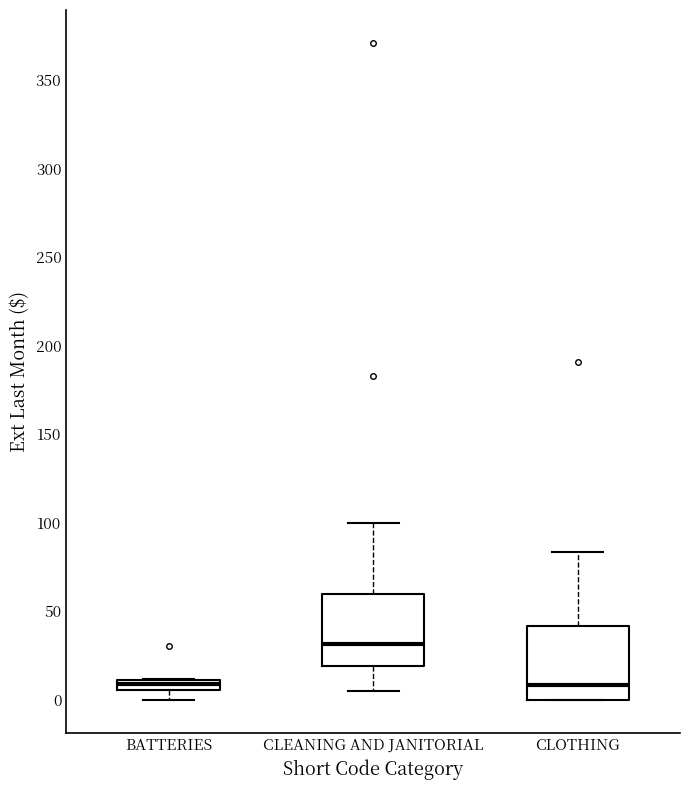

Where does the median line of the box for CLEANING AND JANITORIAL sit on the y-axis? The values are not printed on the chart, so give them approximately, as read against the axis.

30